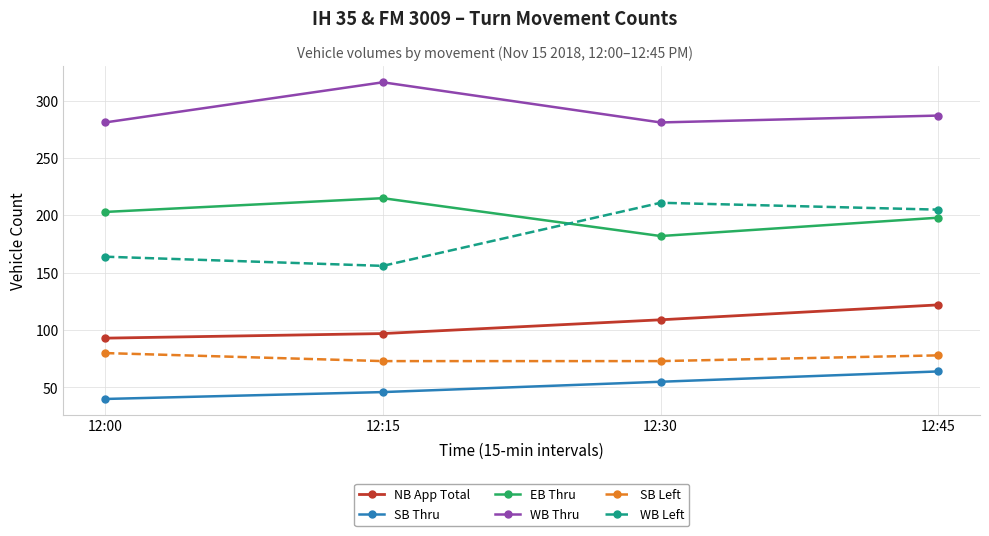

At which label does NB App Total reach its minimum?

12:00